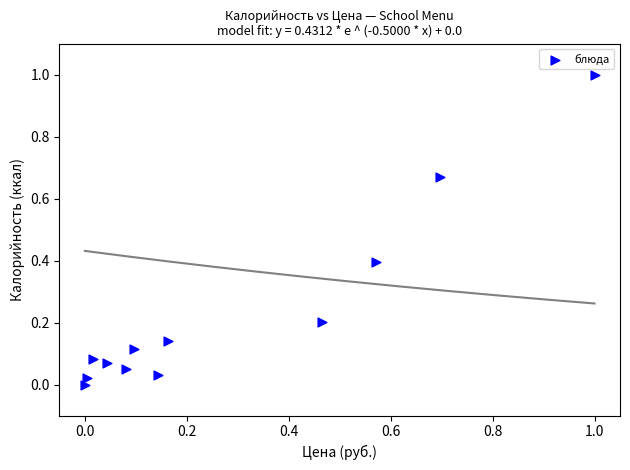

What is the average X value?

0.3